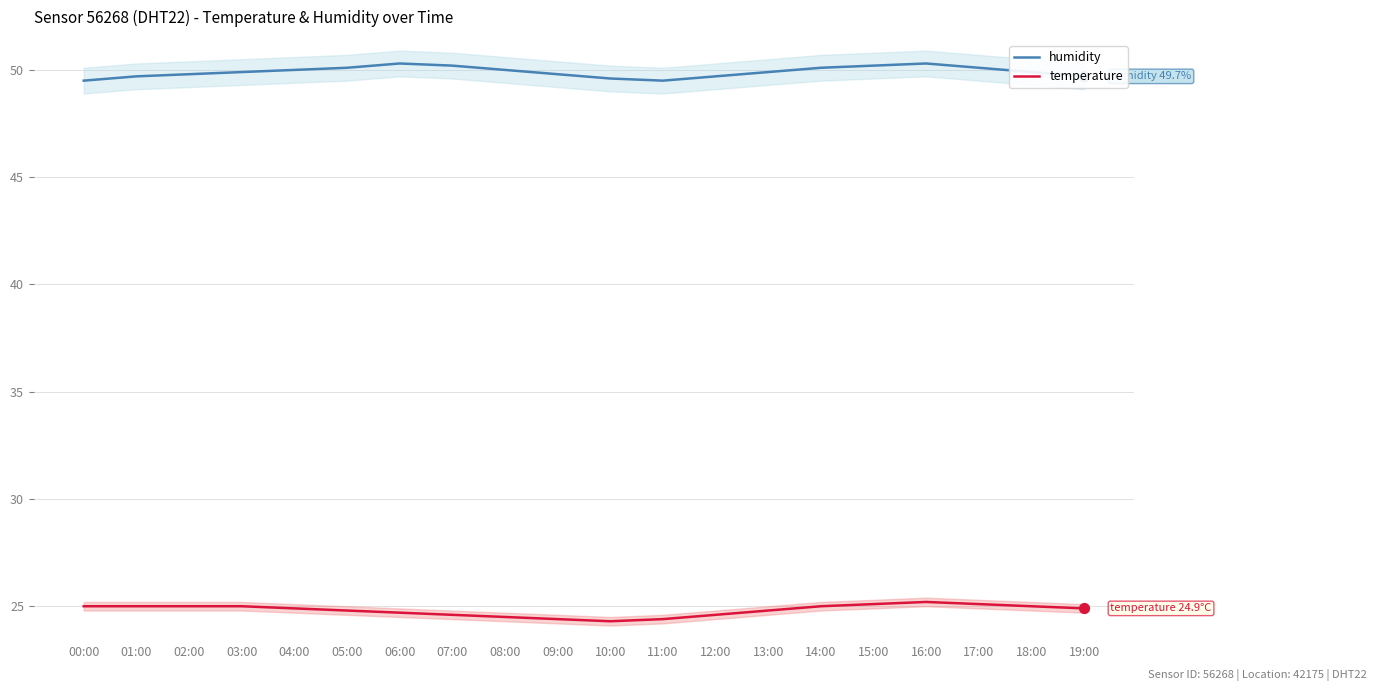

Which series has the largest total across all categories?

humidity